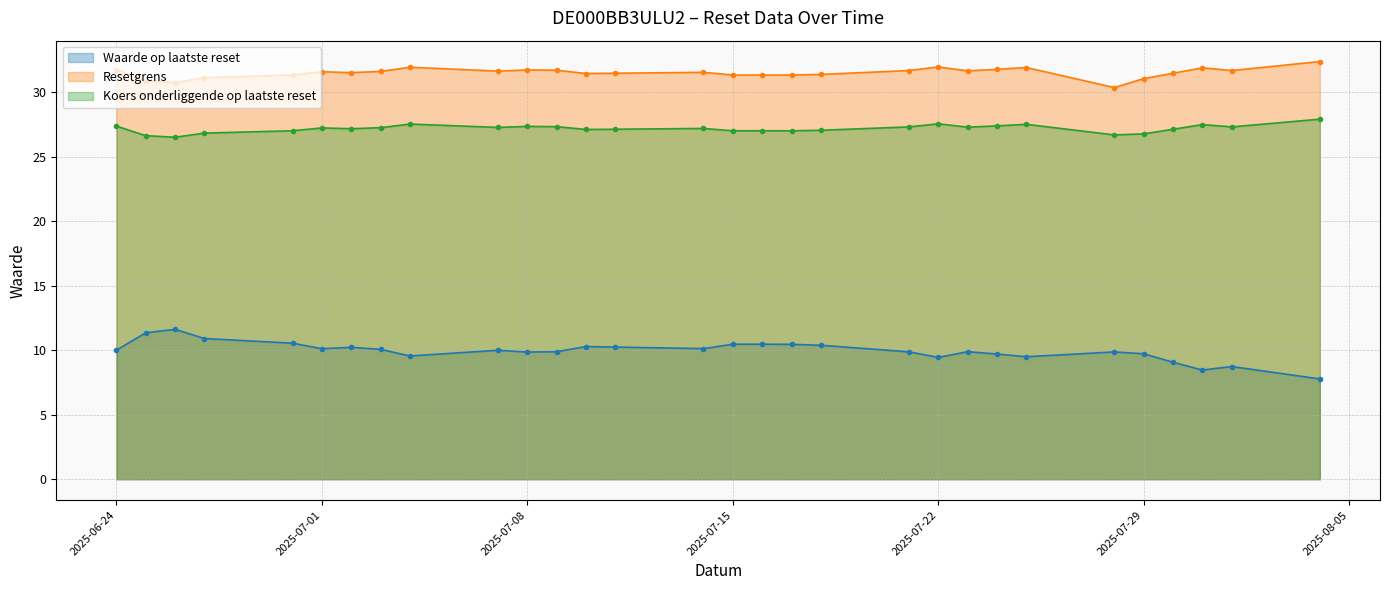

What is the label of the 13th point from the right?

2025-07-17